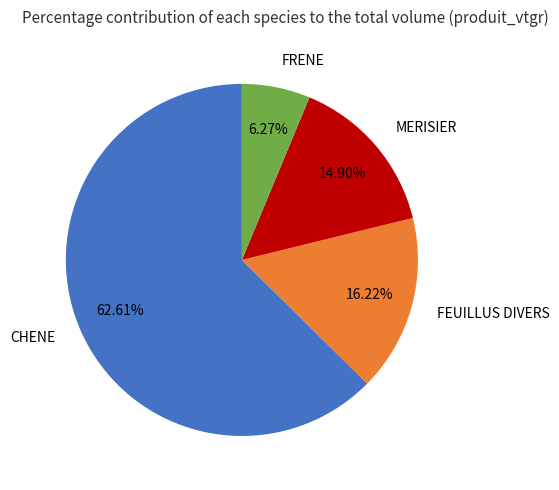

Is there a majority slice in this chart?

Yes